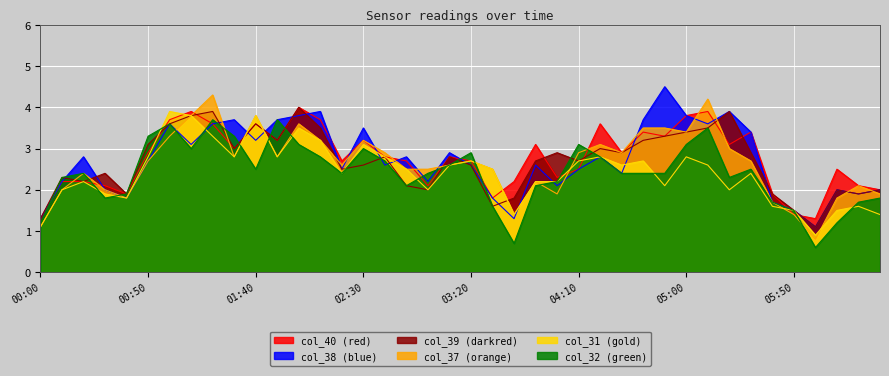

How many times do col_37 and col_31 cross each other?

3